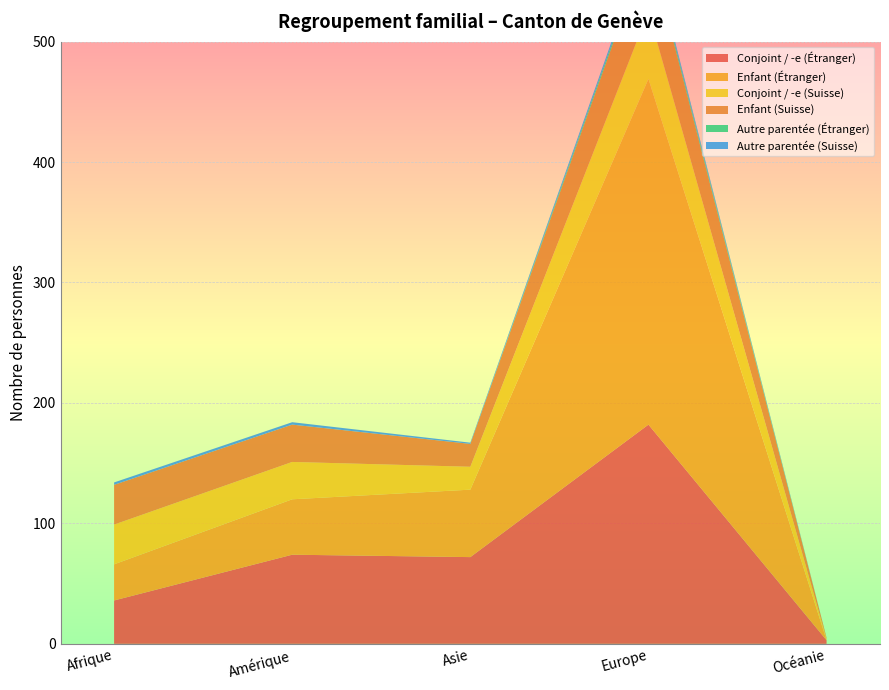

Reading left to right, list all the values displayed in this chart.

Conjoint / -e (Étranger): 36	74	72	182	3
Enfant (Étranger): 30	46	56	287	0
Conjoint / -e (Suisse): 33	31	19	56	1
Enfant (Suisse): 33	31	19	56	1
Autre parentée (Étranger): 0	0	0	3	0
Autre parentée (Suisse): 2	2	1	3	0